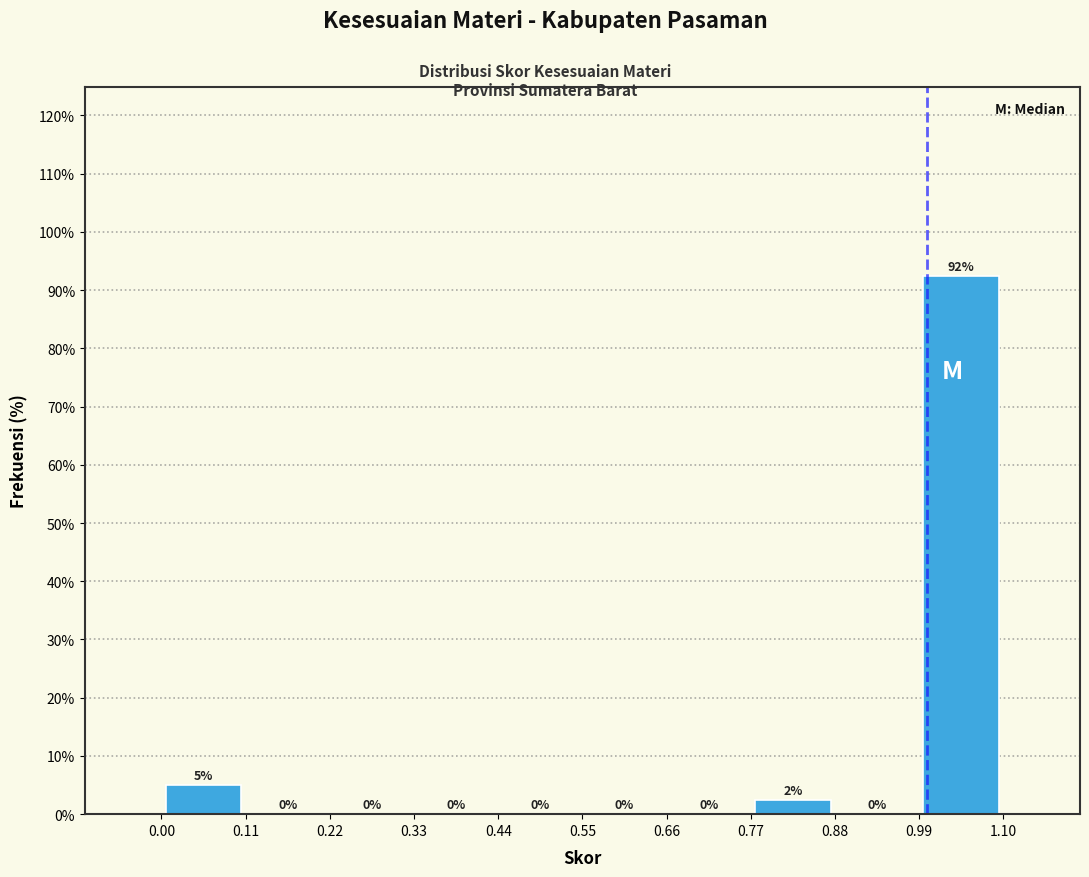

Over which range of the x-axis is the bar tallest?

0.99 to 1.10